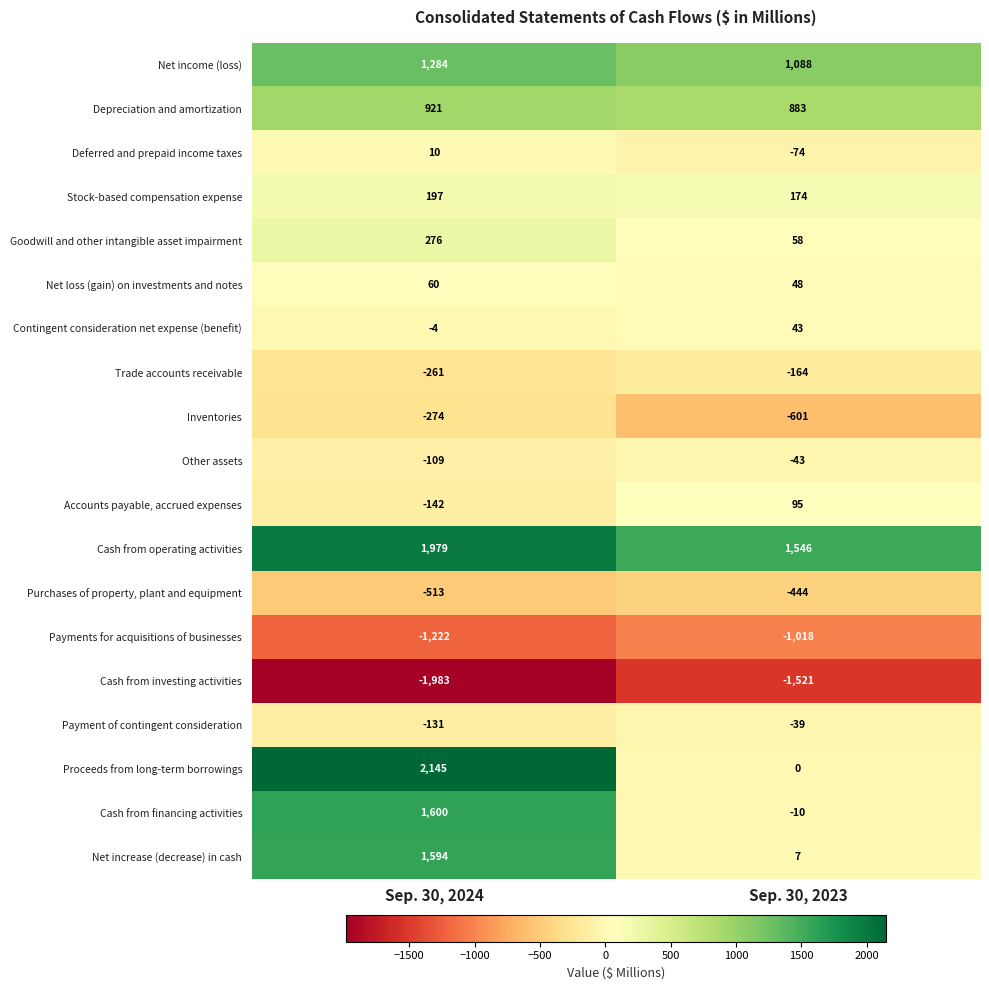

What is the difference between the maximum and minimum values in the Depreciation and amortization series?

38